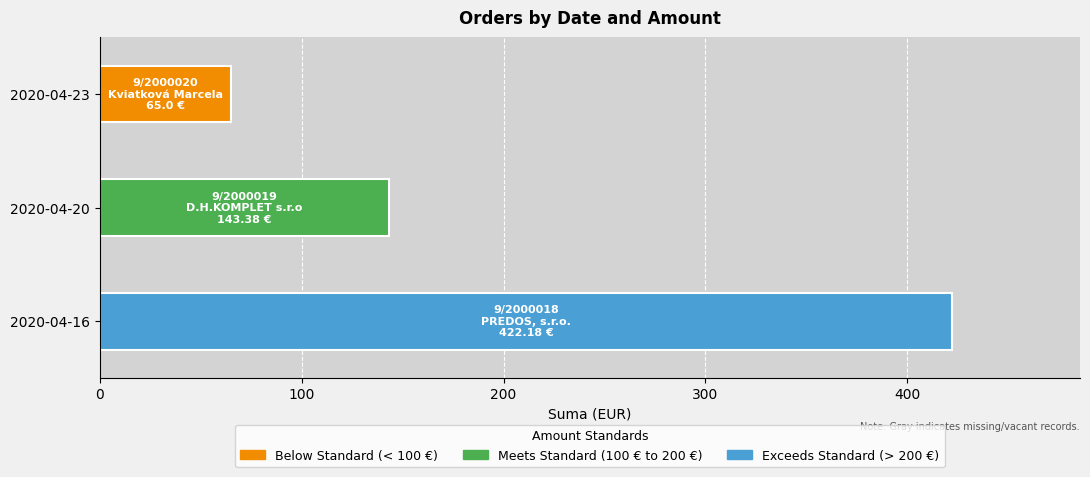

How many values exceed 143?

2